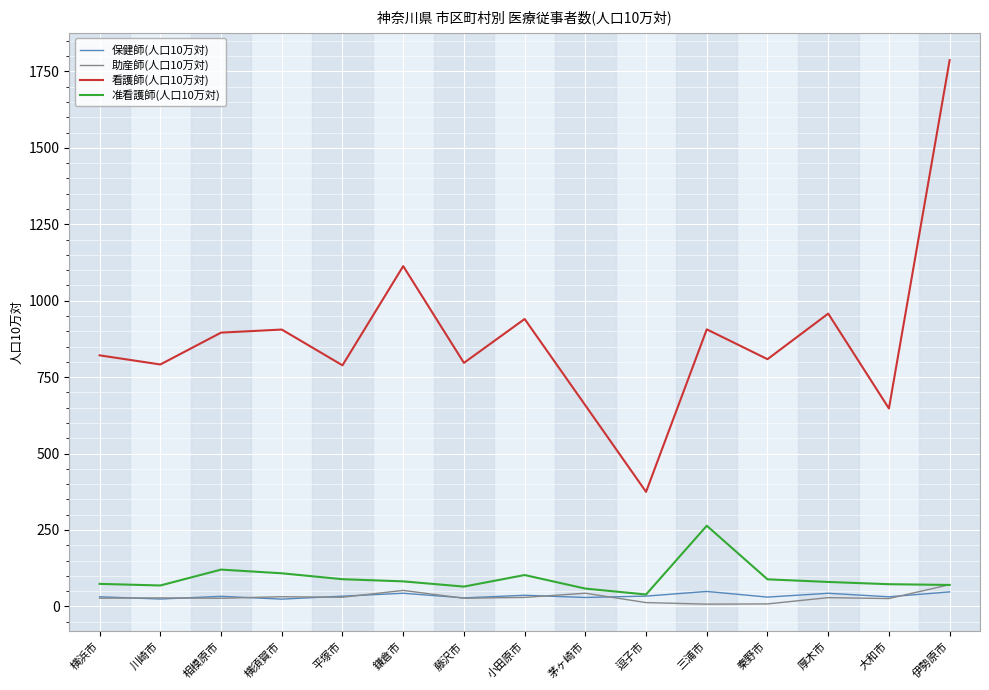

What is the maximum value for 助産師(人口10万対)?

71.0